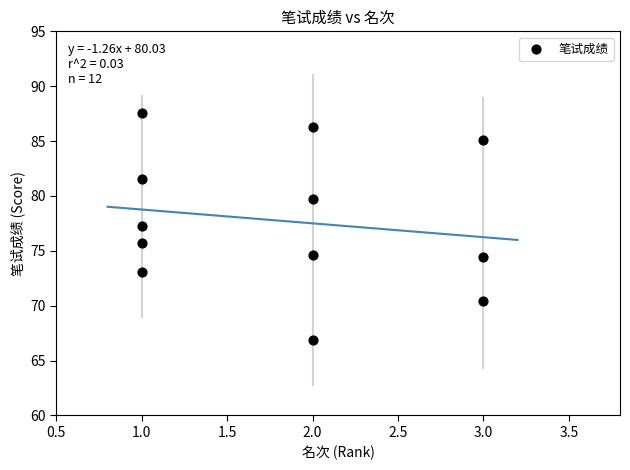

What is the range of Y values (max minus min)?

20.7